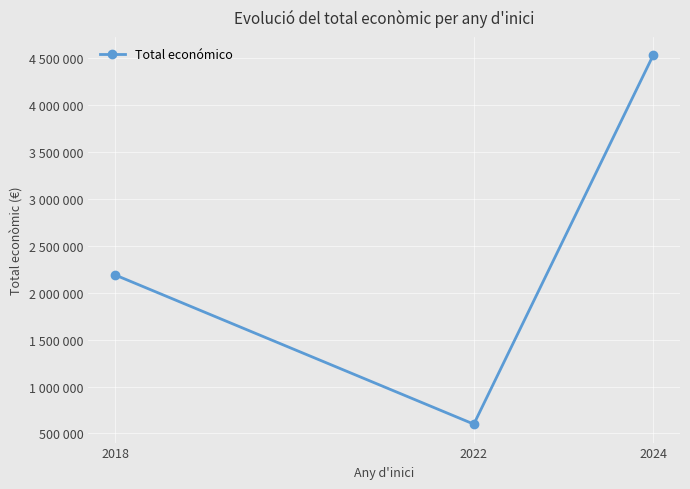

Read the value at 2024.

4525656